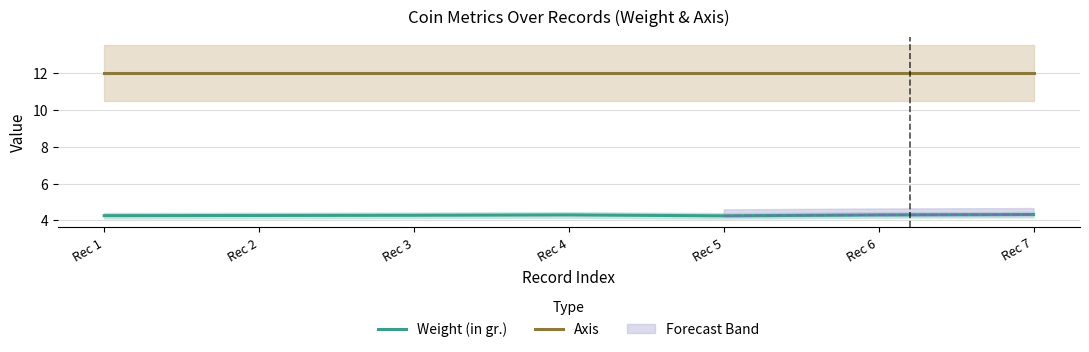

True or false: Axis and Weight (in gr.) intersect in this chart.

False